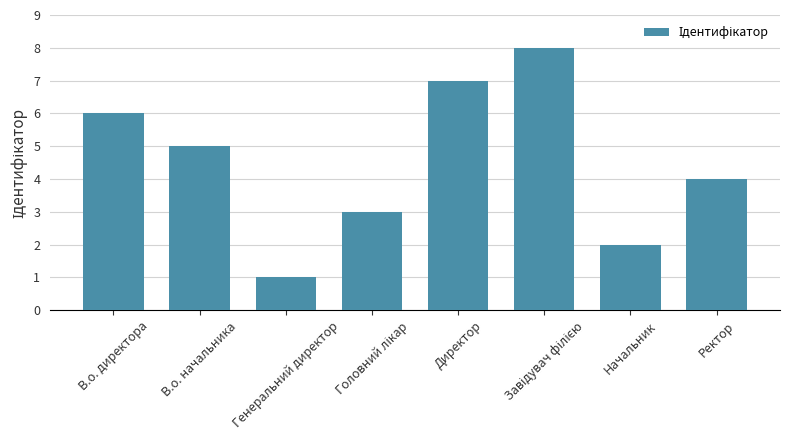

What is the label of the 7th bar from the left?

Начальник